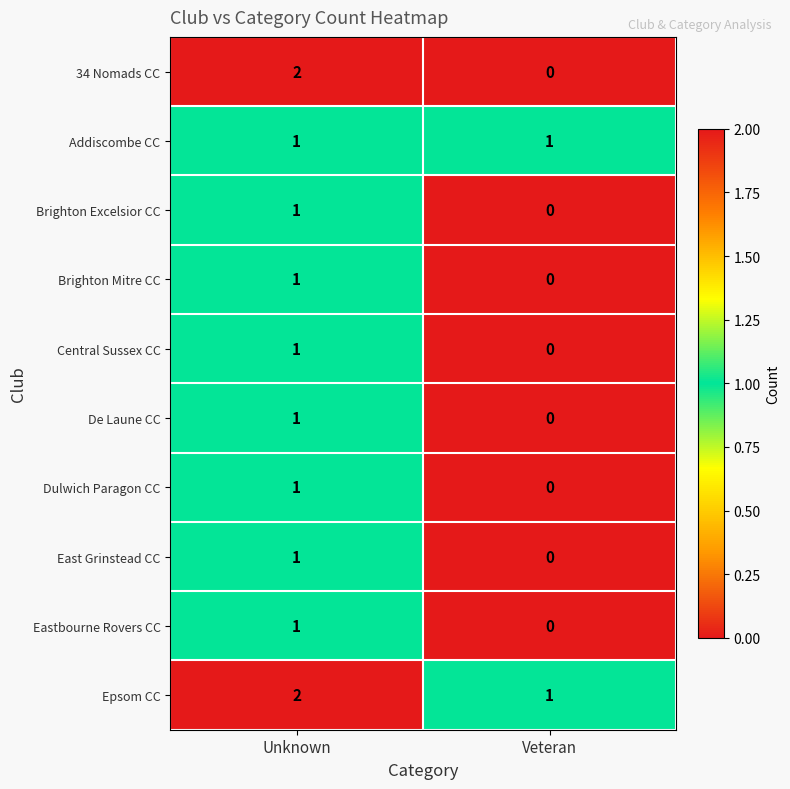

At which category is the sum across all series the highest?

Unknown